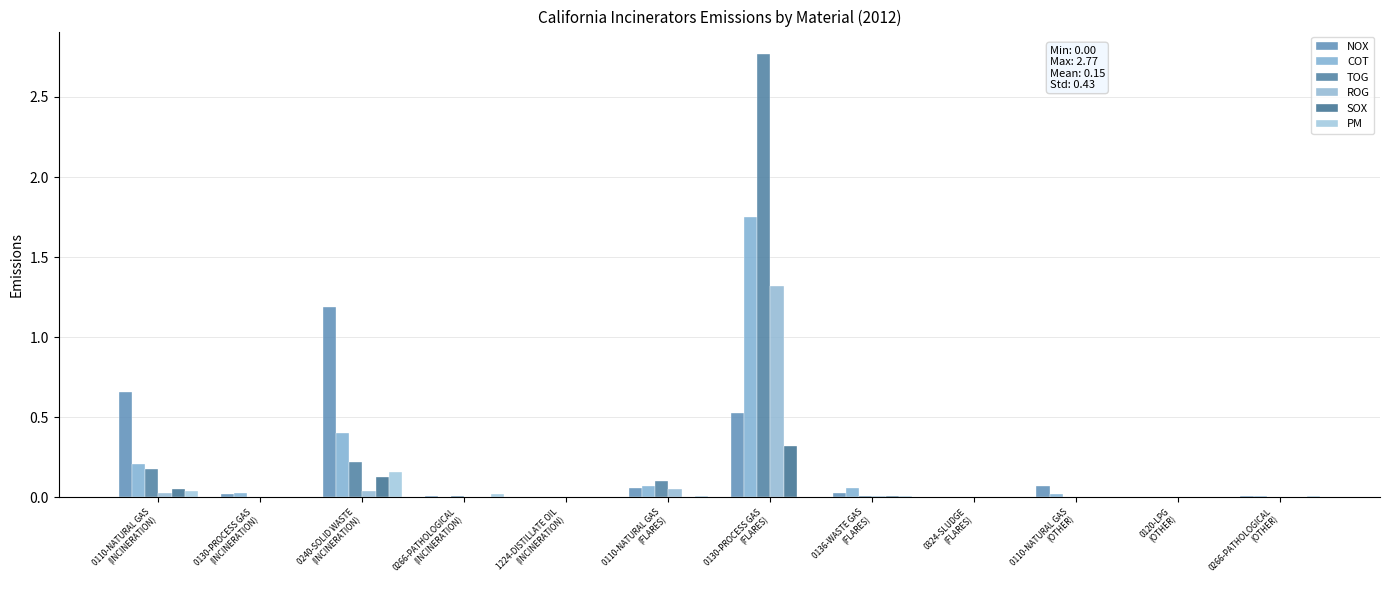

At how many categories does at least one series exceed 0?

9